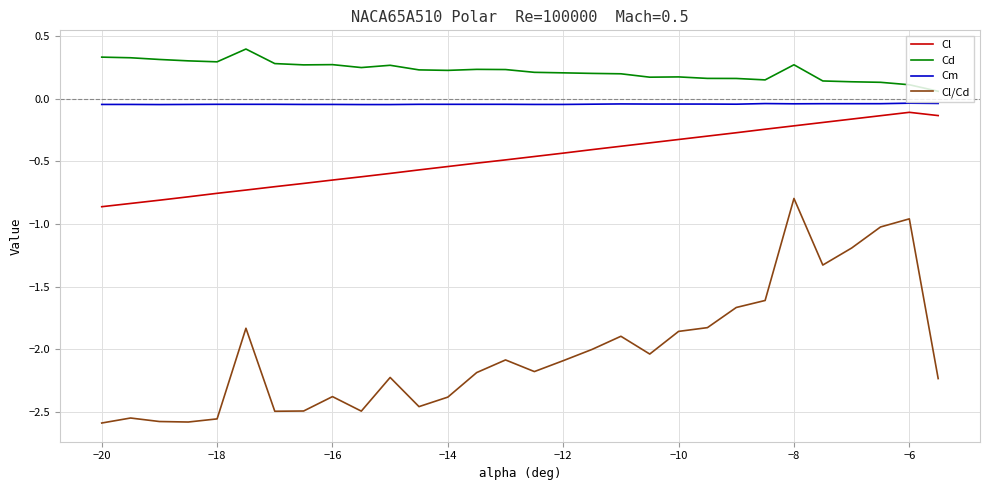

Which series has the largest range (max minus min)?

Cl/Cd